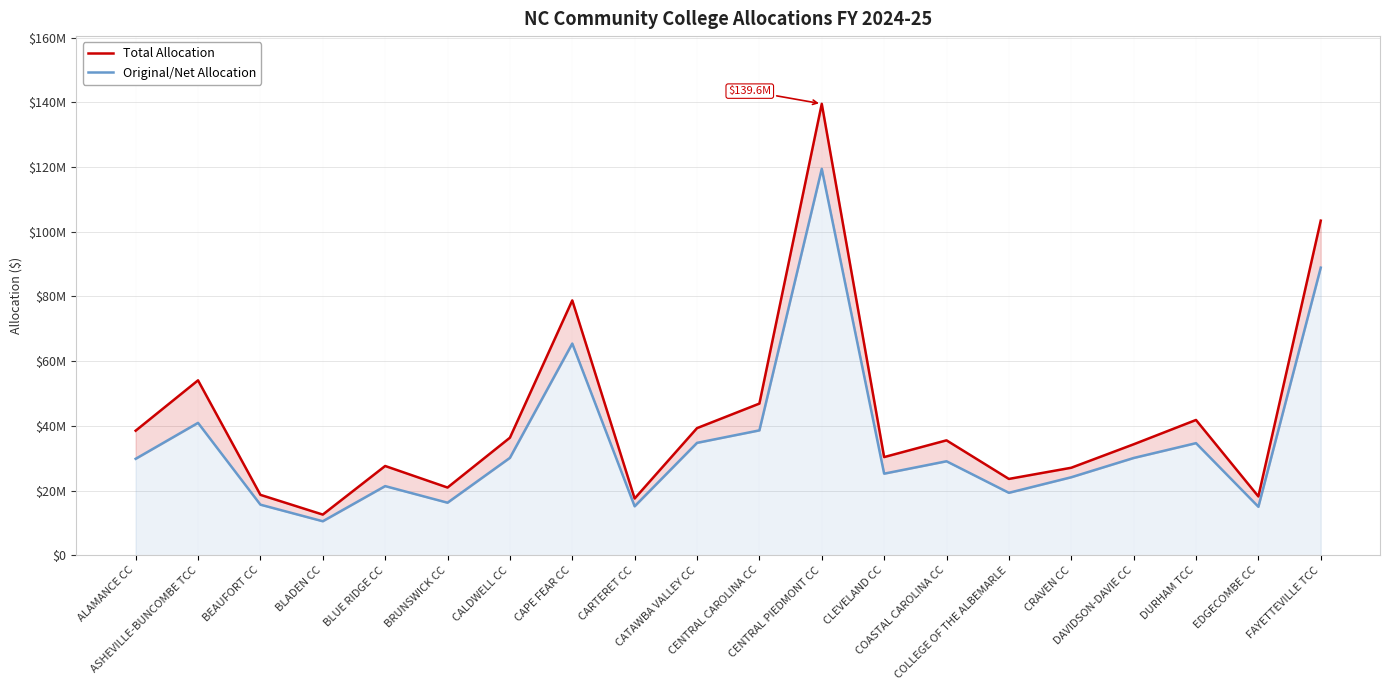

At which label does Original/Net Allocation reach its minimum?

BLADEN CC